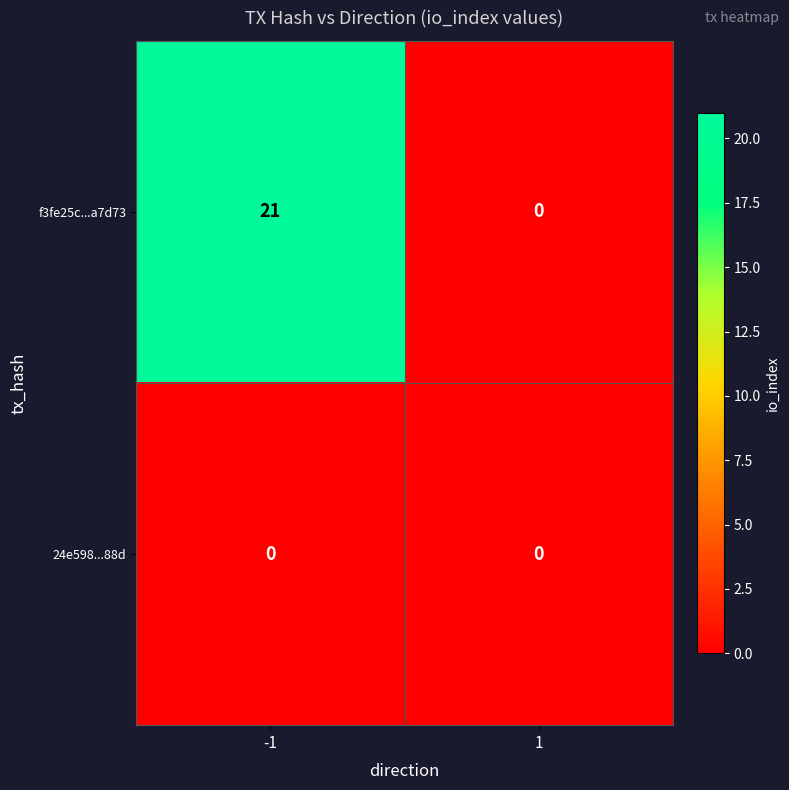

Reading right to left, list all the values displayed in this chart.

f3fe25c...a7d73: 1=0	-1=21
24e598...88d: 1=0	-1=0